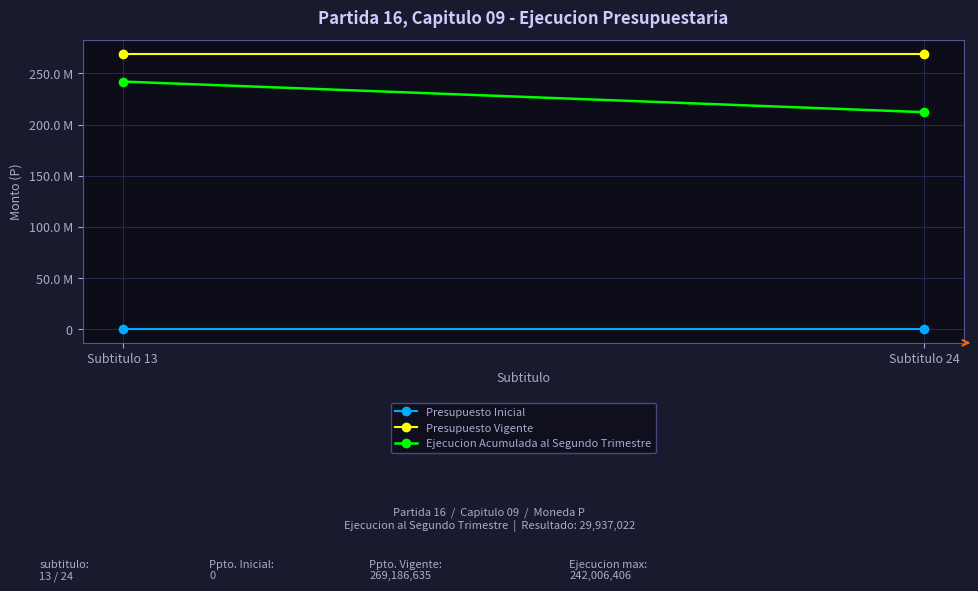

What is the lowest value of the Ejecucion Acumulada al Segundo Trimestre series?

212069384